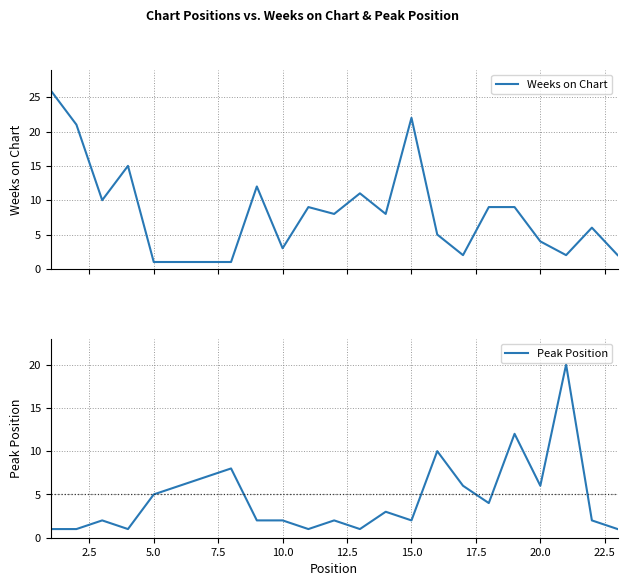

What are all the series names shown in the legend?

Weeks on Chart, Peak Position